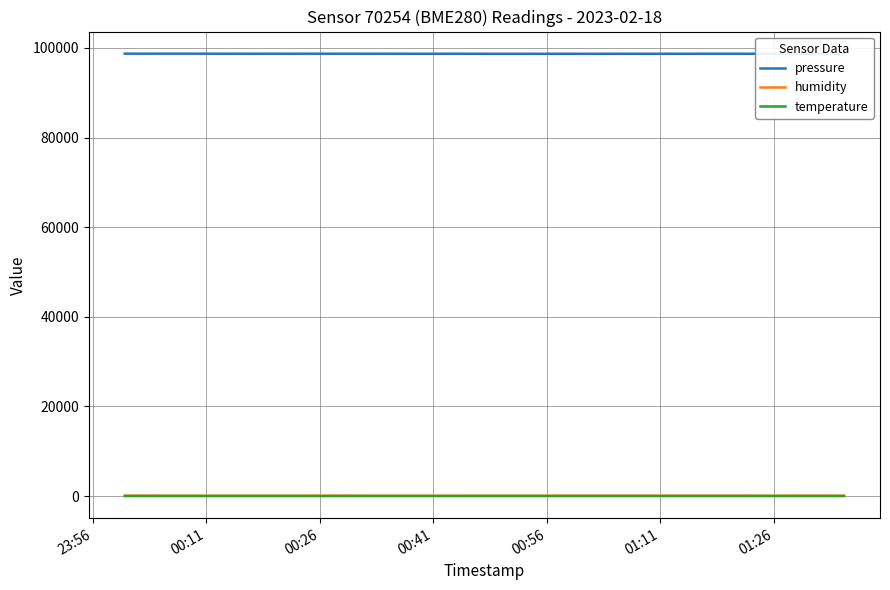

True or false: pressure and temperature cross at least once.

False